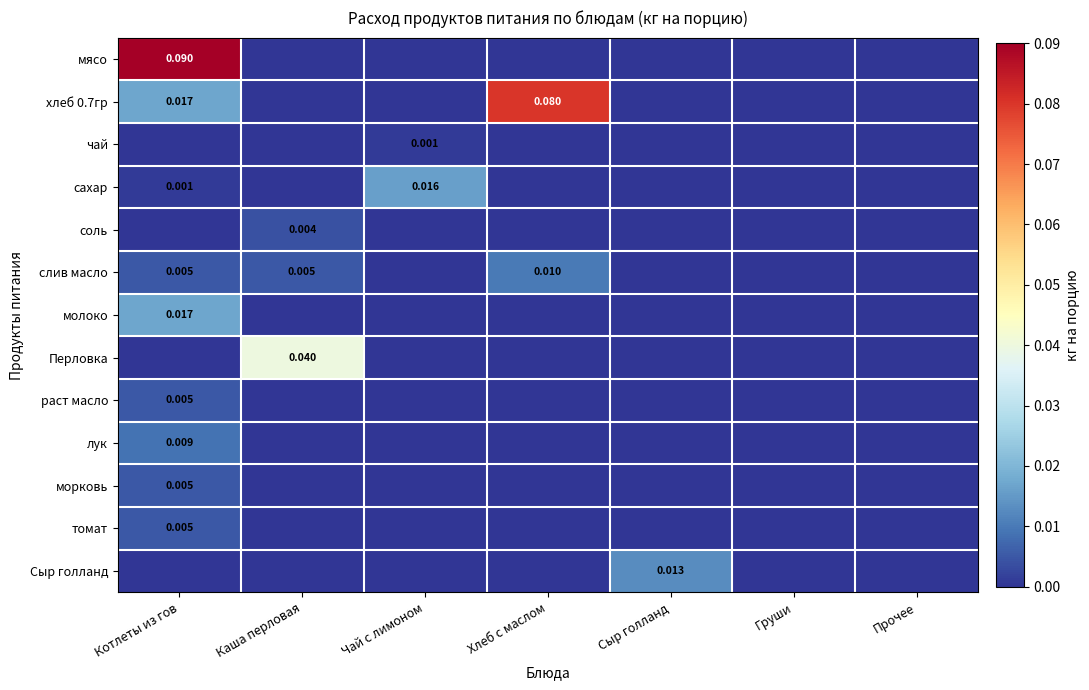

List the labels in order of томат value, smallest first.

Каша перловая, Чай с лимоном, Хлеб с маслом, Сыр голланд, Груши, Прочее, Котлеты из гов